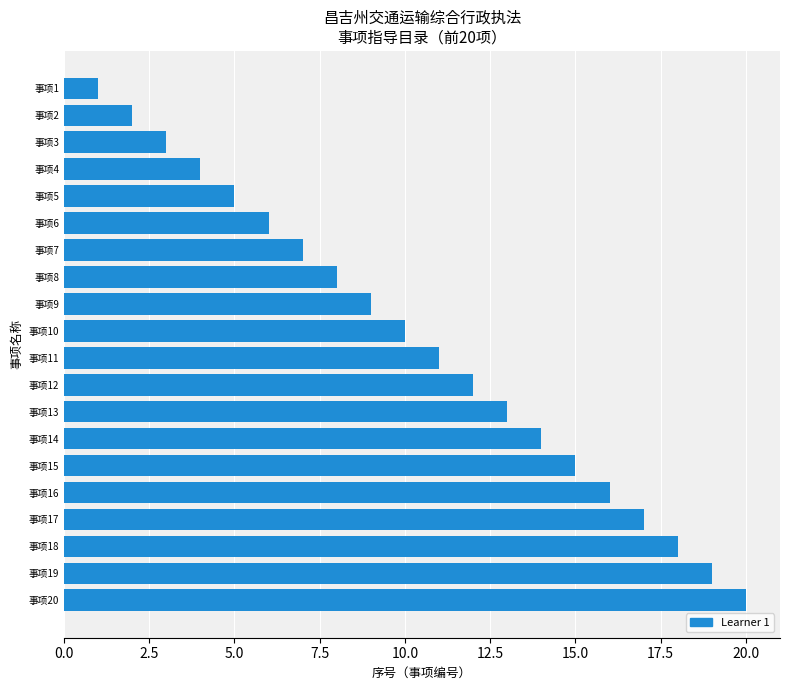

What is the sum of all values?

210